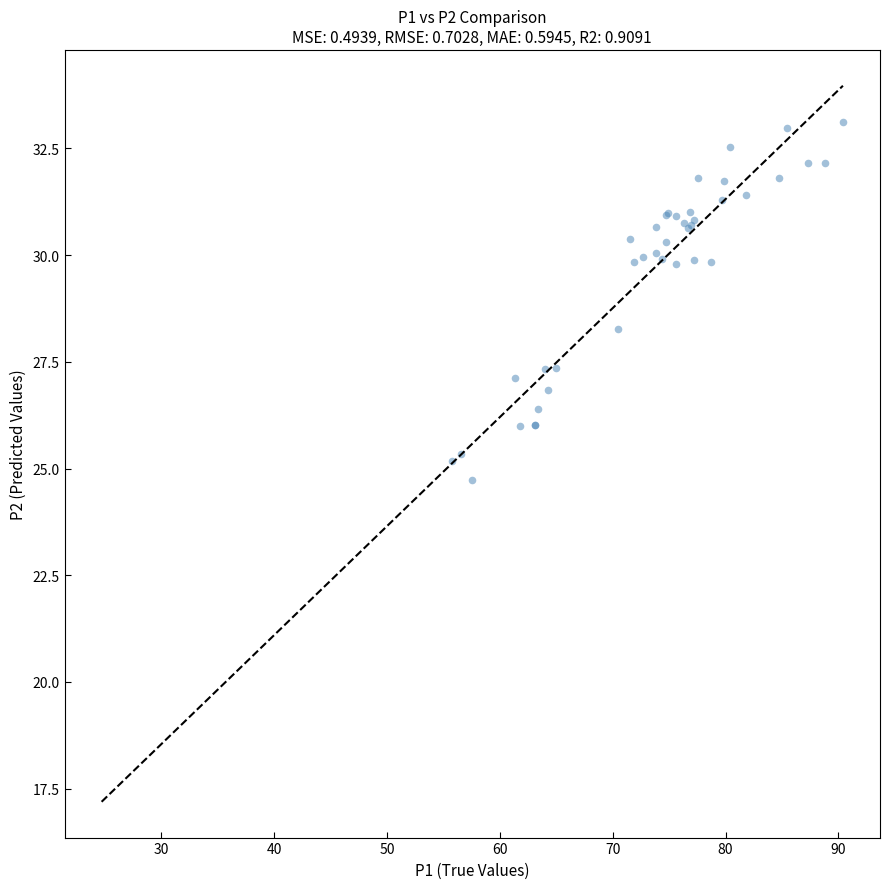

What Y value in the scatter plot is closest to 28?

28.3